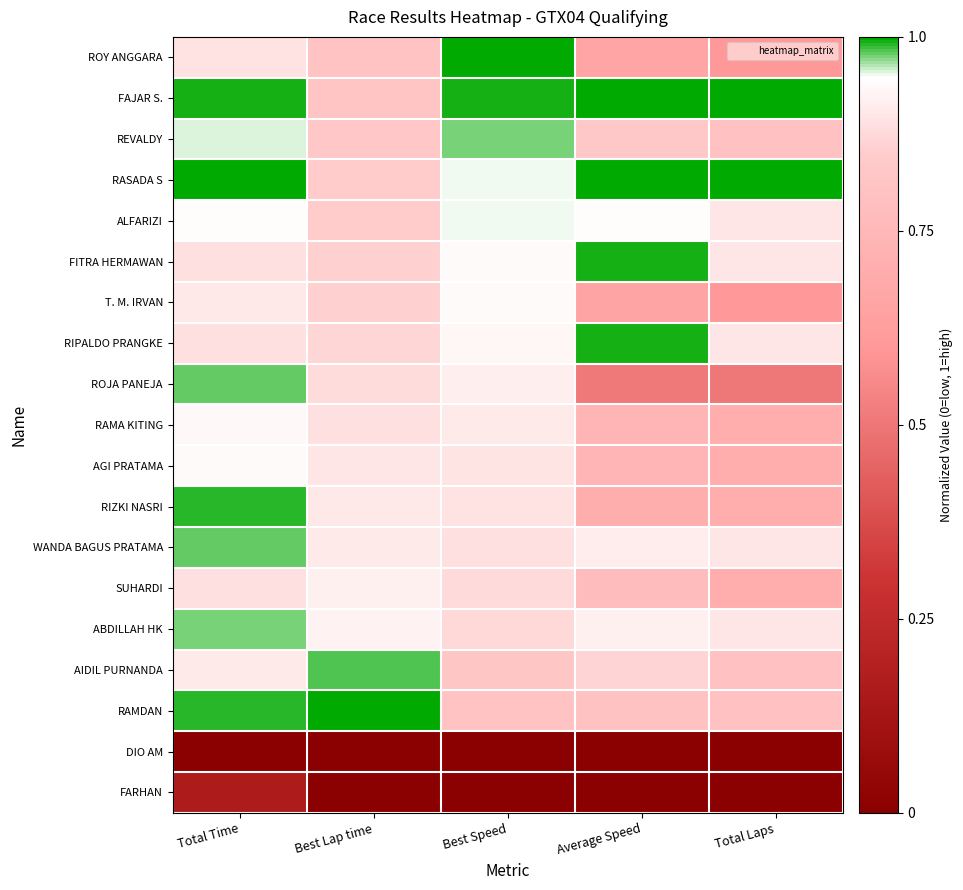

What is the total value across all series at Average Speed?

14.0